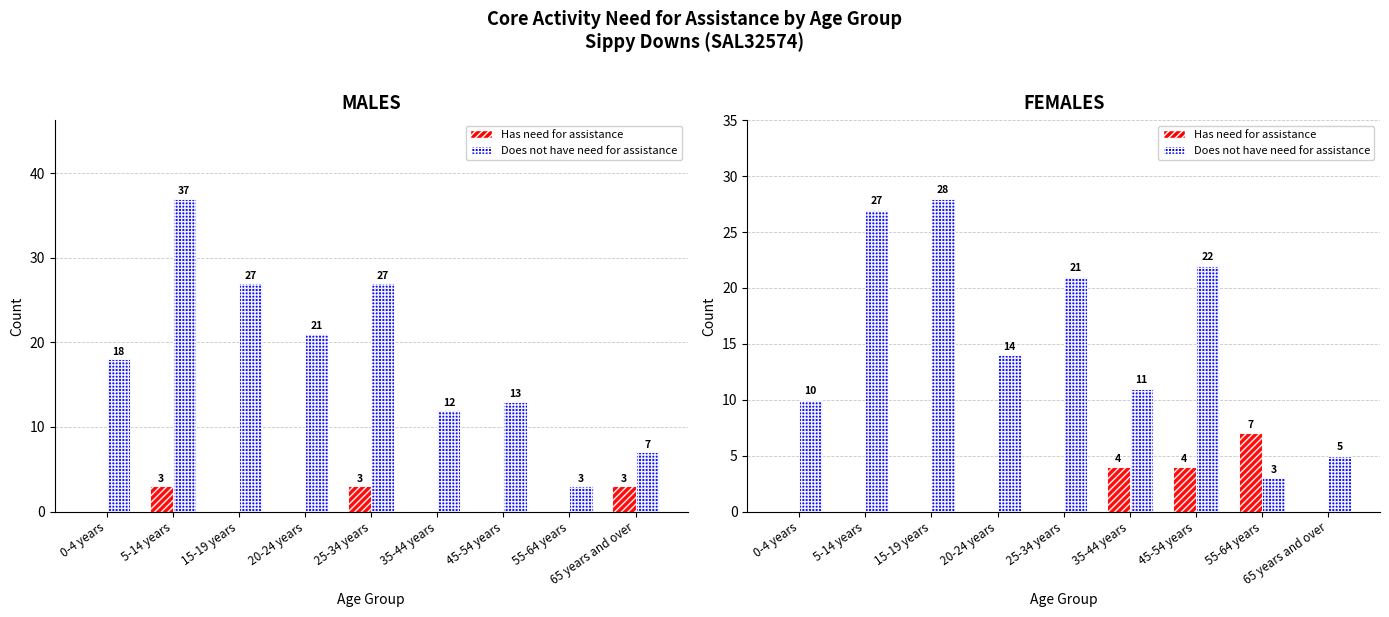

Between 35-44 years and 55-64 years, which is larger?

55-64 years